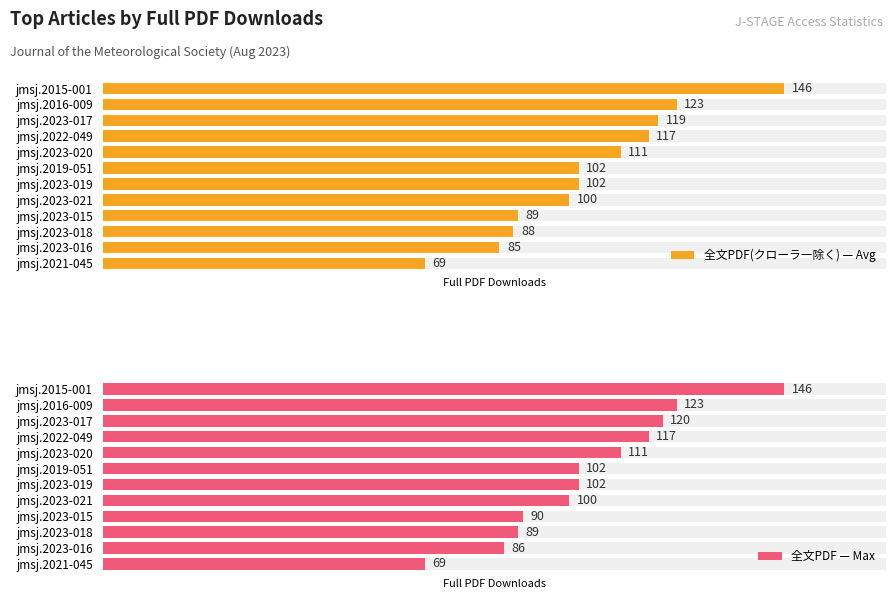

What is the spread (max minus min) of values at jmsj.2023-015?

1